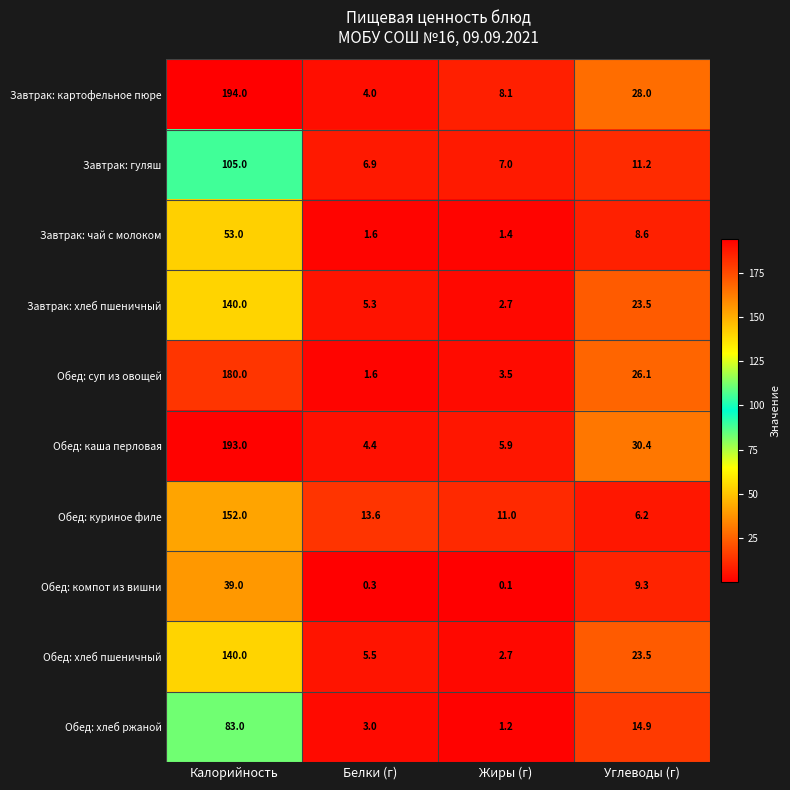

Is it true that Обед: каша перловая equals 271.9 at Калорийность?

False